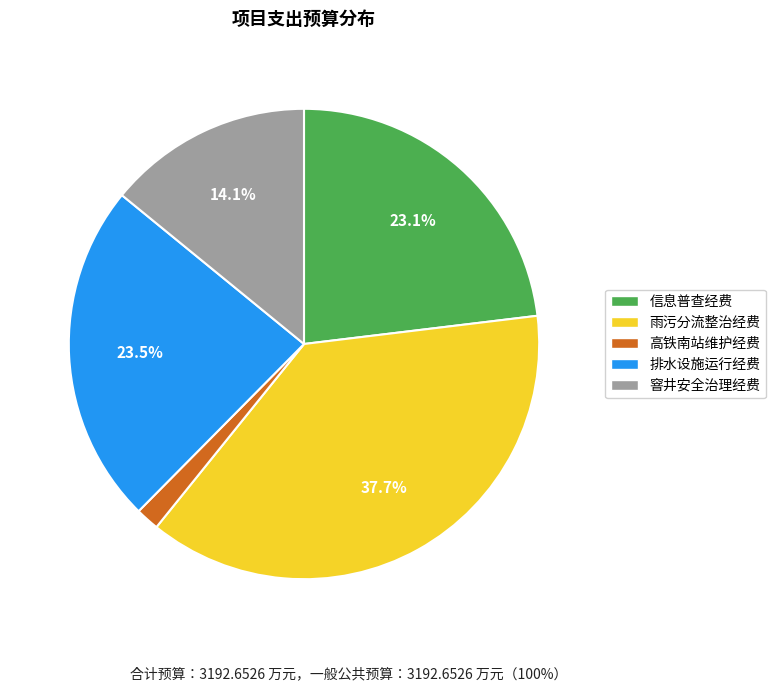

Which slice is the largest?

雨污分流整治经费